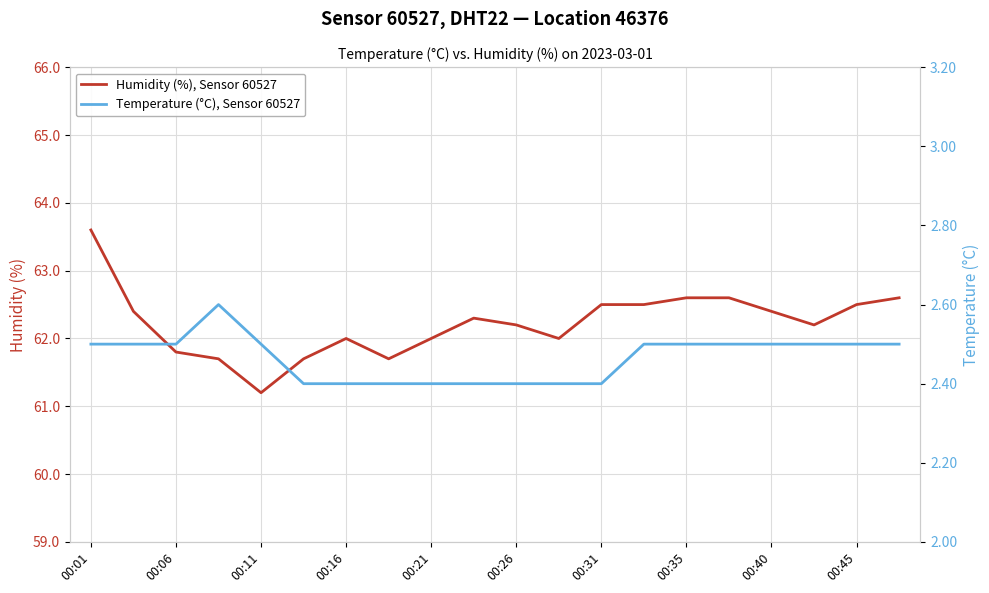

Which series has the largest range (max minus min)?

Humidity (%), Sensor 60527